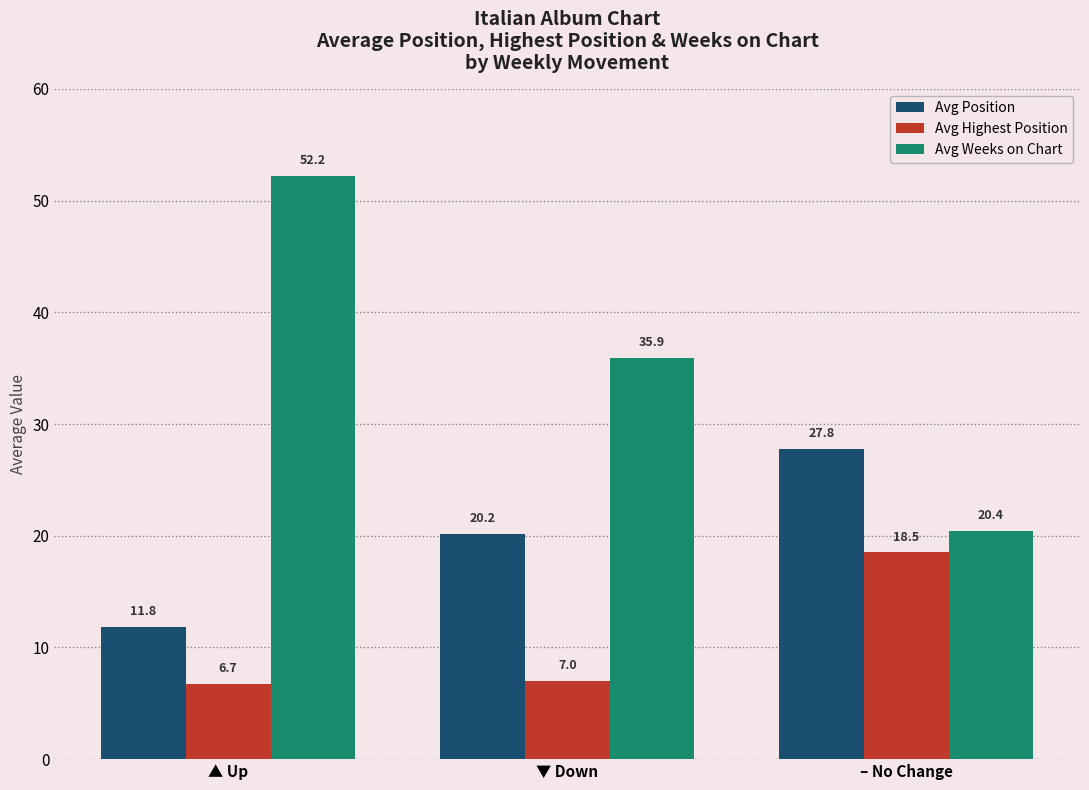

Which series changed the most between ▼ Down and – No Change?

Avg Weeks on Chart